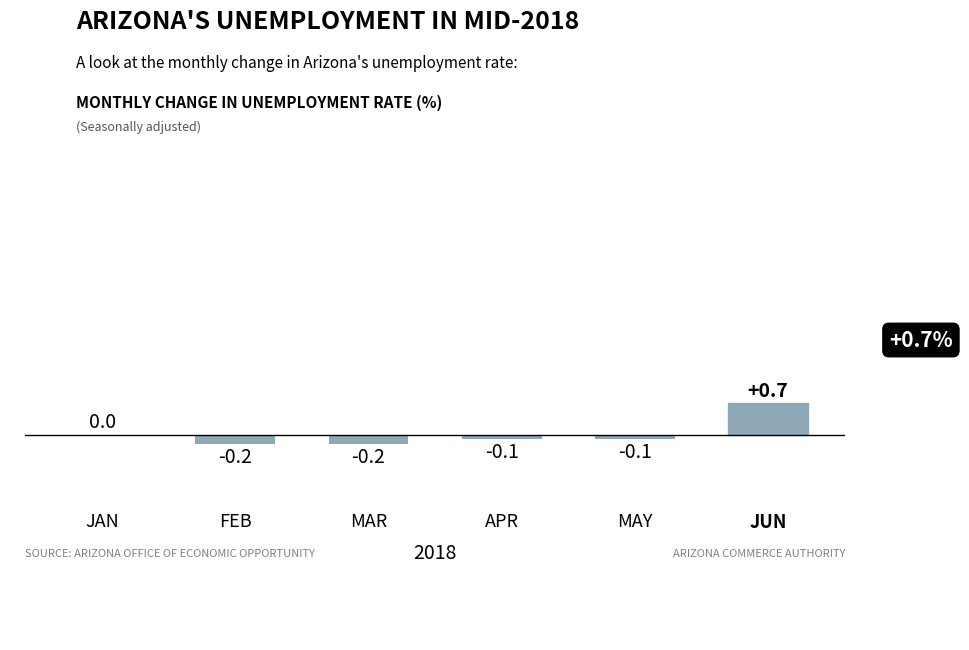

Where is the data nearest to the value 0?

JAN